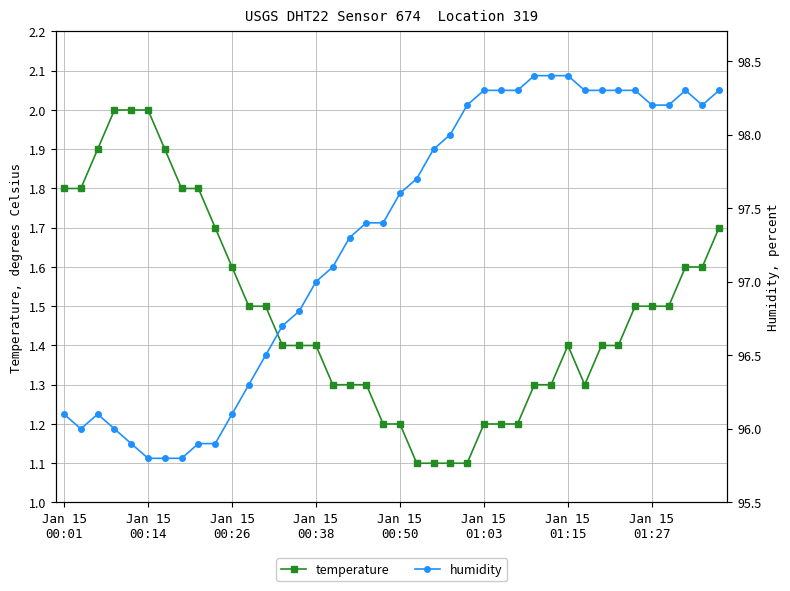

True or false: humidity and temperature cross at least once.

False